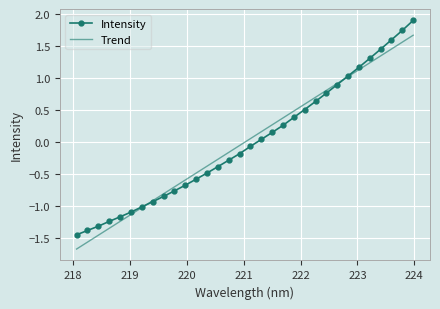

Which series ends up on top after the final intersection of Intensity and Trend?

Intensity